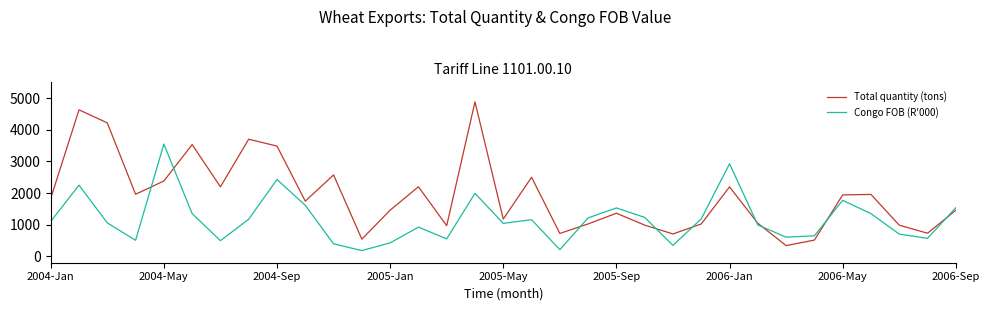

At how many categories does at least one series exceed 2613?

8